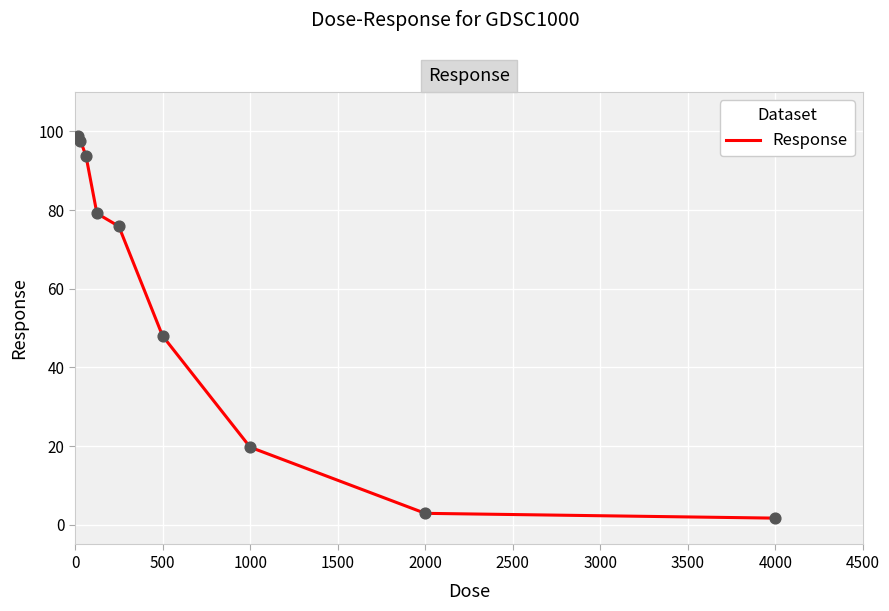

What is the difference between the maximum and minimum values?

97.2